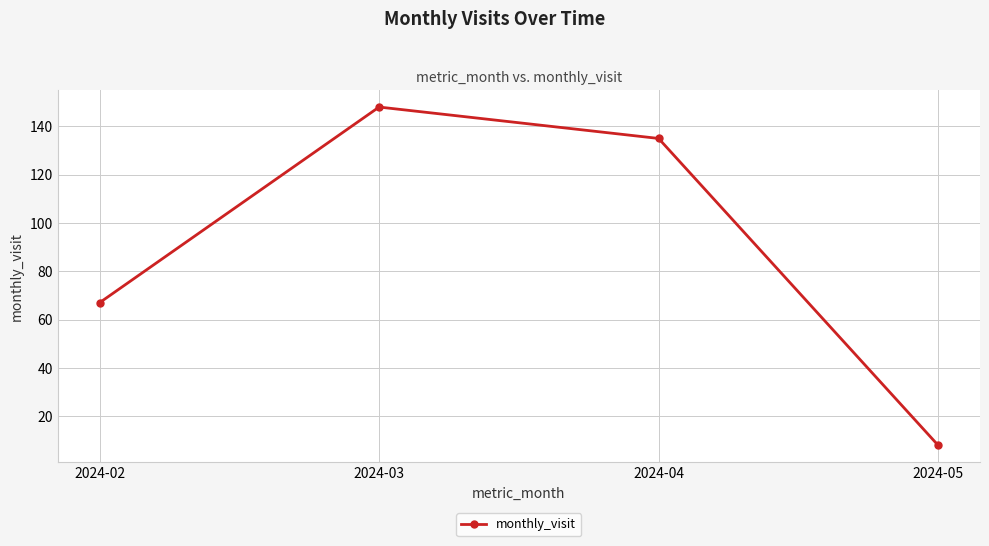

What is the minimum value shown in the chart?

8